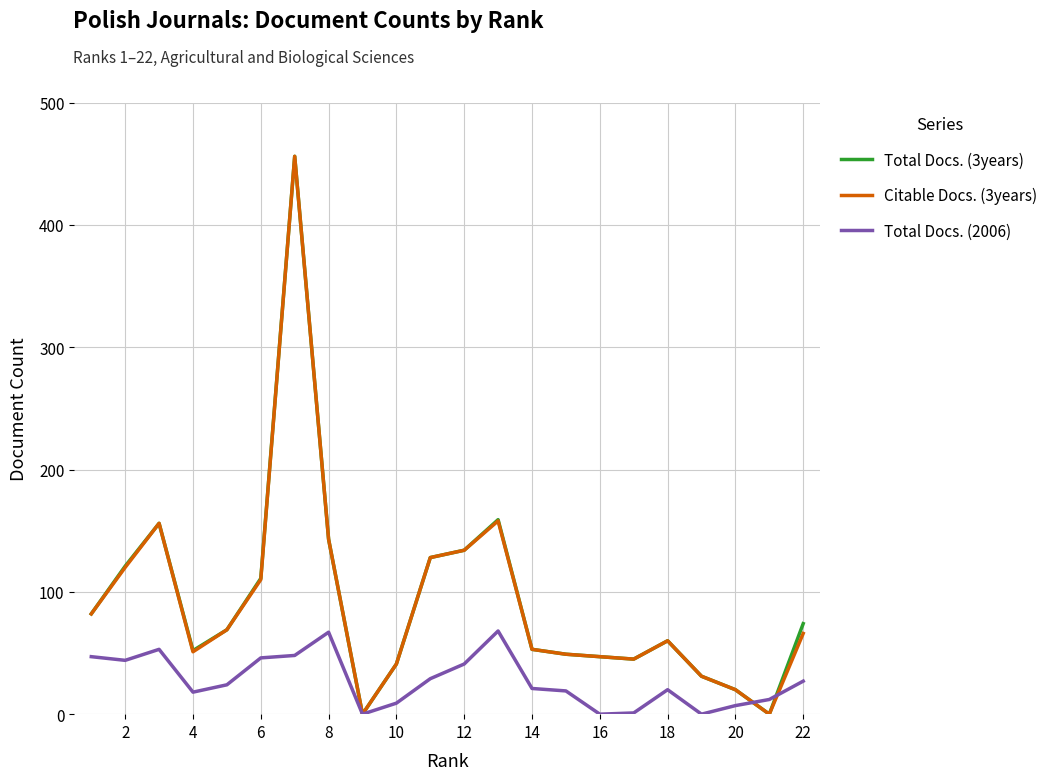

What is the maximum value for Total Docs. (2006)?

68